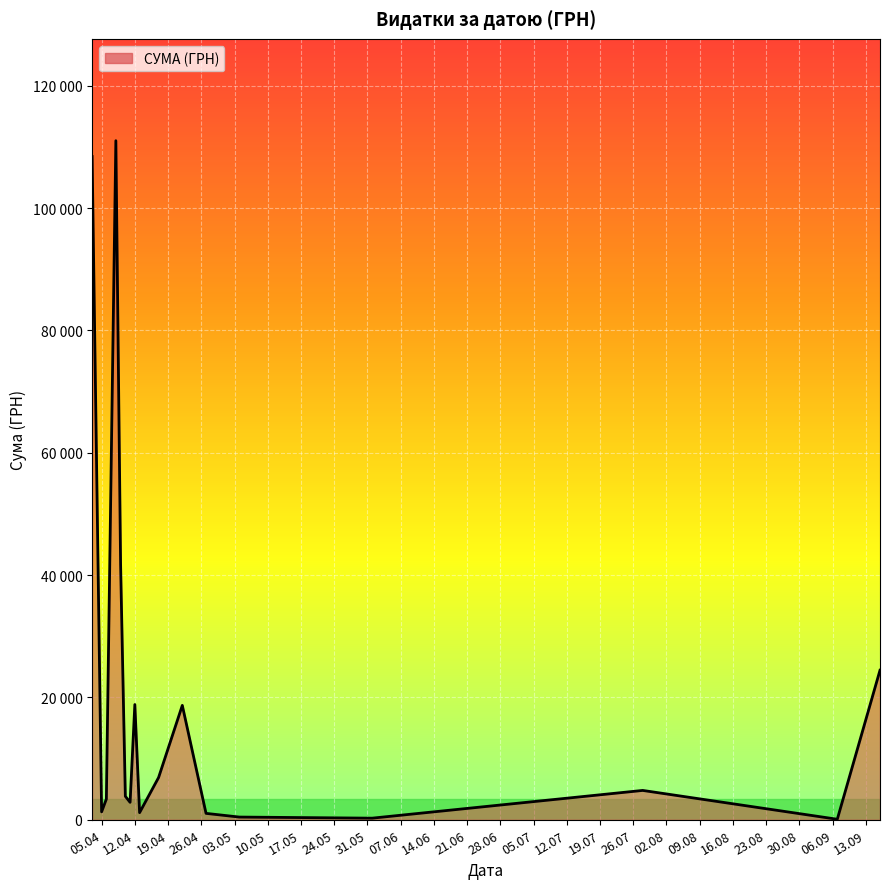

What is the value of the 11th point from the left?

18700.7